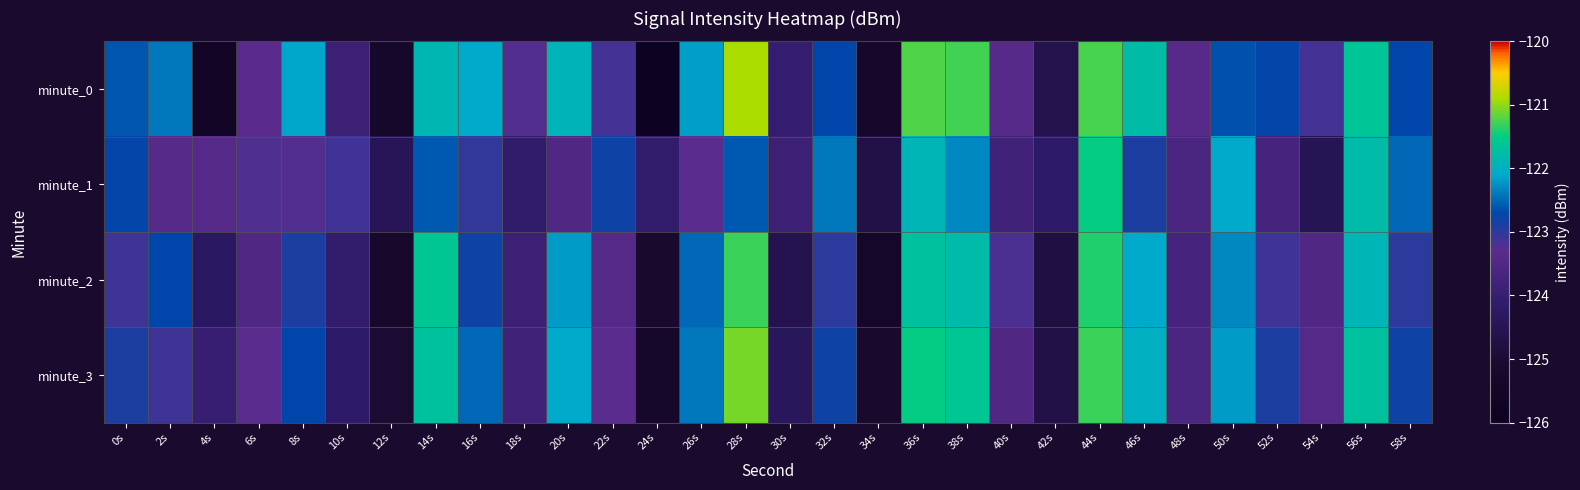

How many distinct data groups are displayed?

4